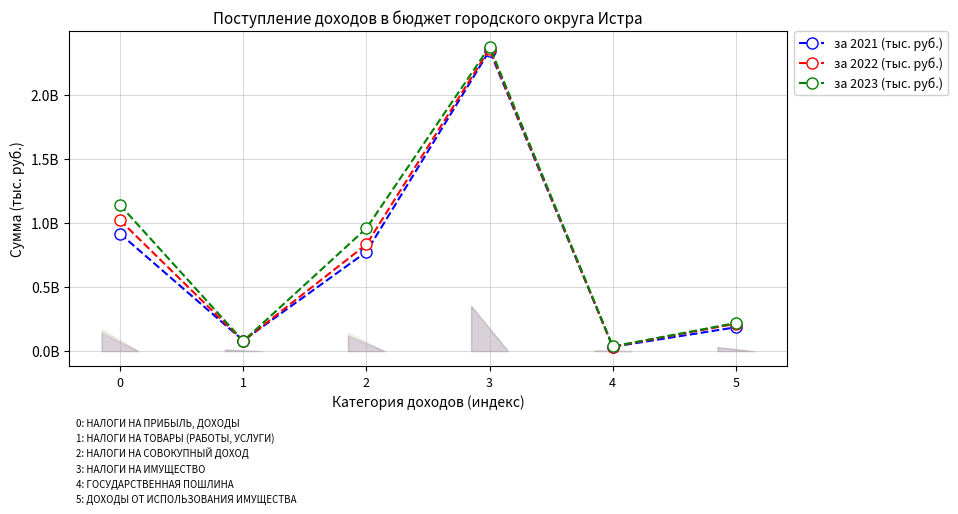

Reading left to right, list all the values displayed in this chart.

за 2021 (тыс. руб.): 0=917742100	1=82359000	2=776354000	3=2349716000	4=33946000	5=186538000
за 2022 (тыс. руб.): 0=1022994000	1=79198000	2=834089000	3=2363959000	4=35294000	5=214483000
за 2023 (тыс. руб.): 0=1141686000	1=78565000	2=960352000	3=2380863000	4=36696000	5=219982000